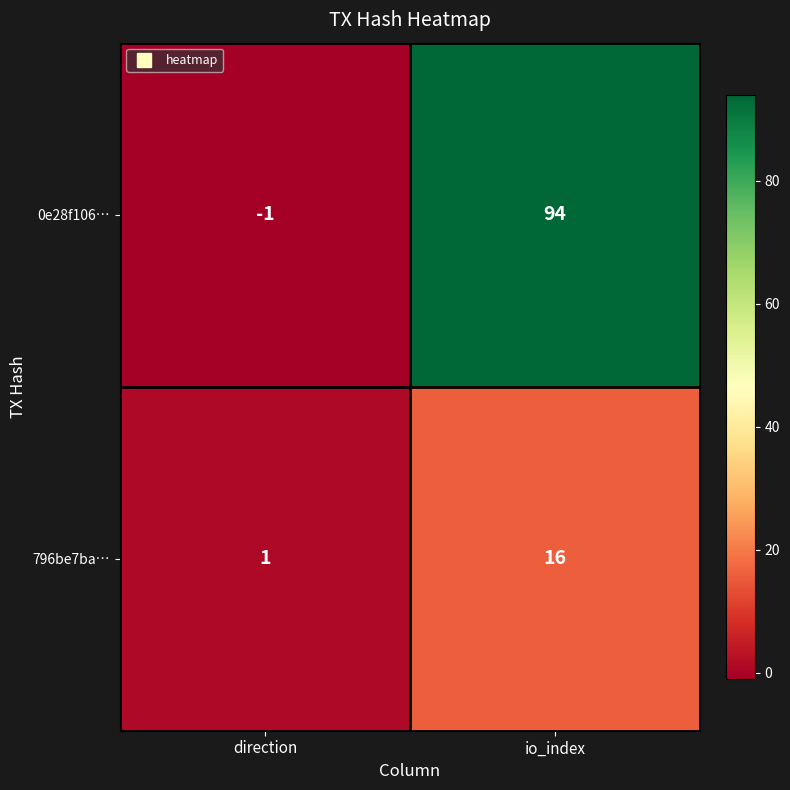

List the labels in order of 796be7ba… value, largest first.

io_index, direction